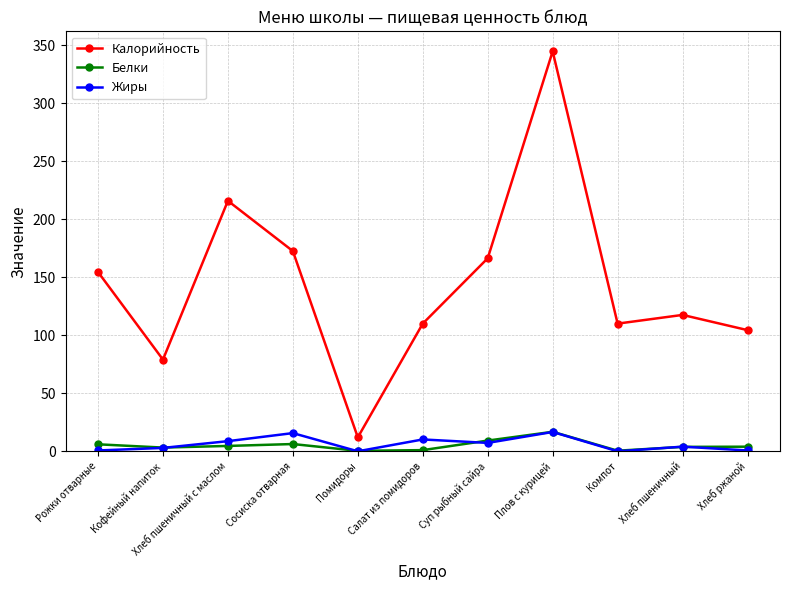

True or false: Жиры has a value of 0.0 at Помидоры.

True